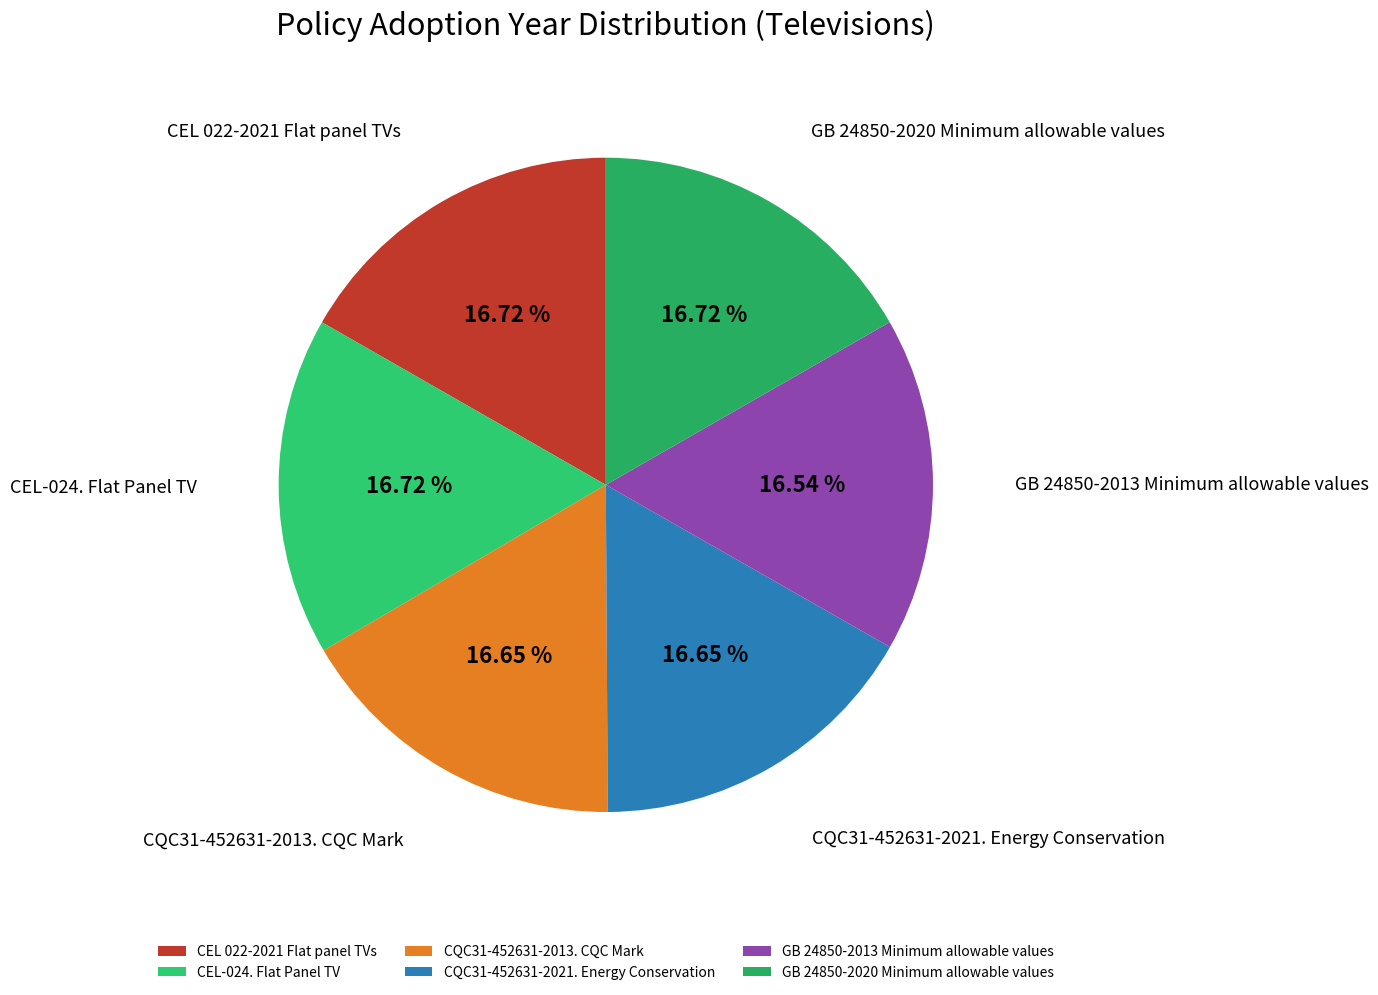

To the nearest percent, what is the combined percentage of CQC31-452631-2021. Energy Conservation and CEL 022-2021 Flat panel TVs?

33%